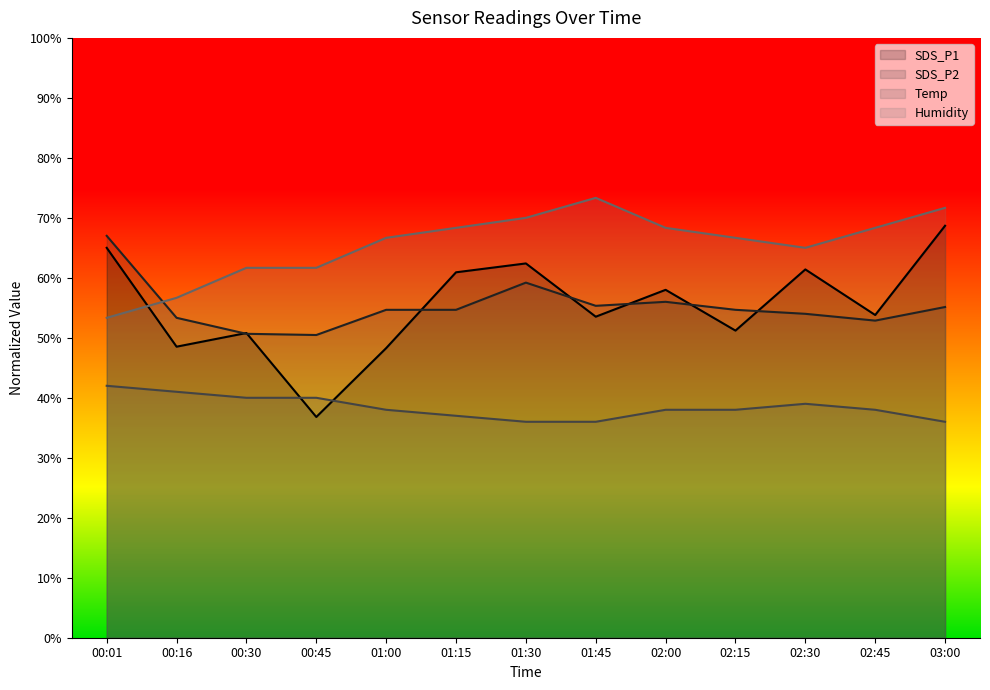

List the labels in order of SDS_P1 value, largest first.

03:00, 00:01, 01:30, 02:30, 01:15, 02:00, 02:45, 01:45, 02:15, 00:30, 00:16, 01:00, 00:45